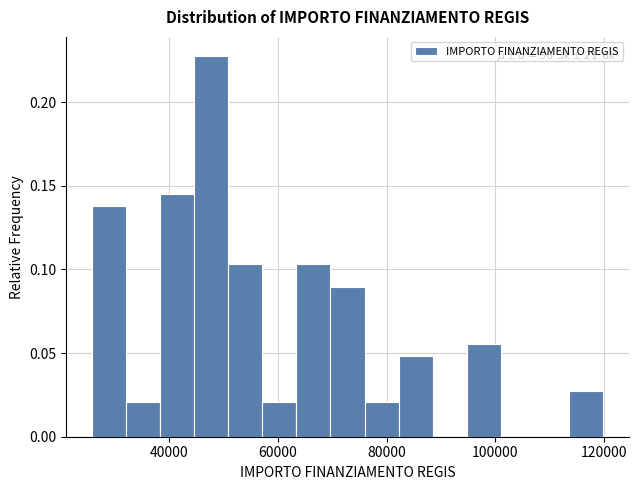

Around what value on the x-axis is the tallest bar? Give the approximate position of its centre, as read against the axis.

48000